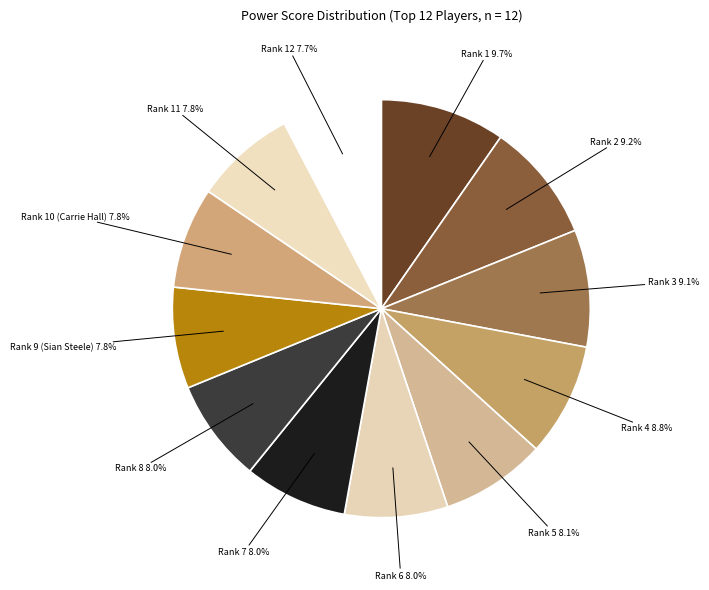

How many segments does this pie chart have?

12